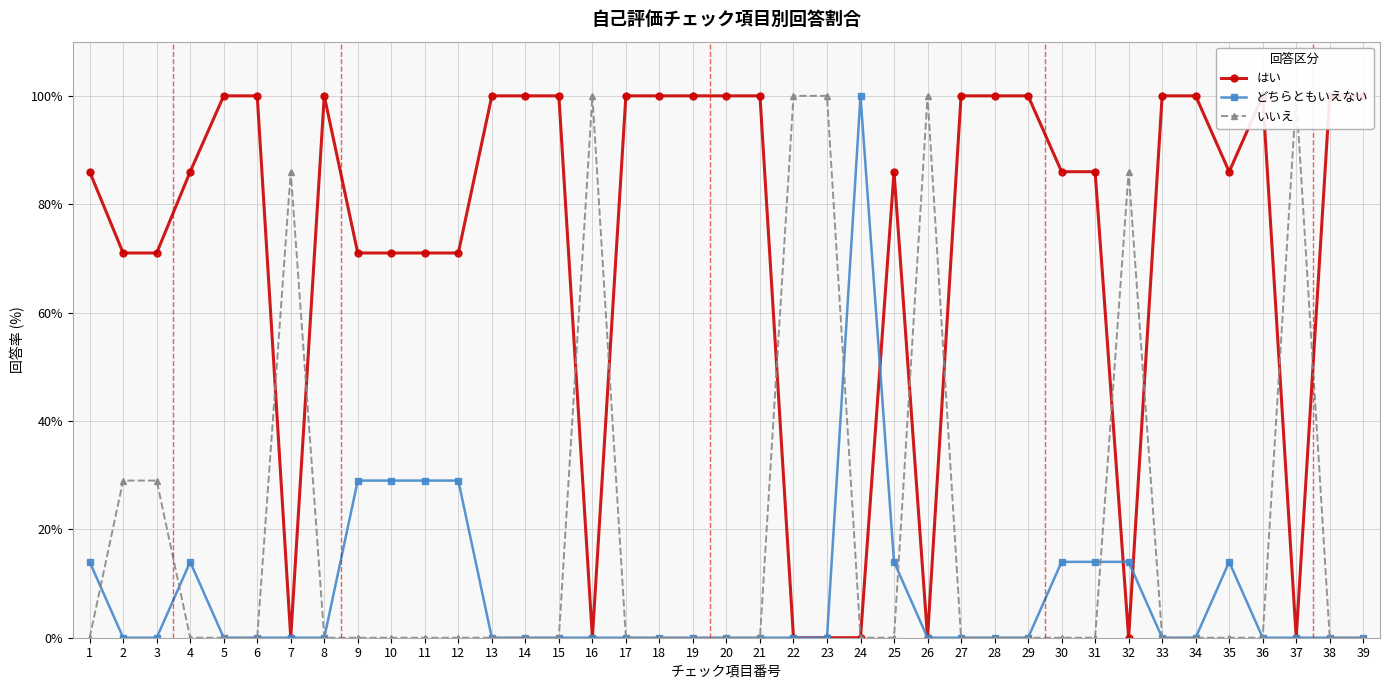

Rank the series by their maximum value, from lowest to highest.

はい, どちらともいえない, いいえ